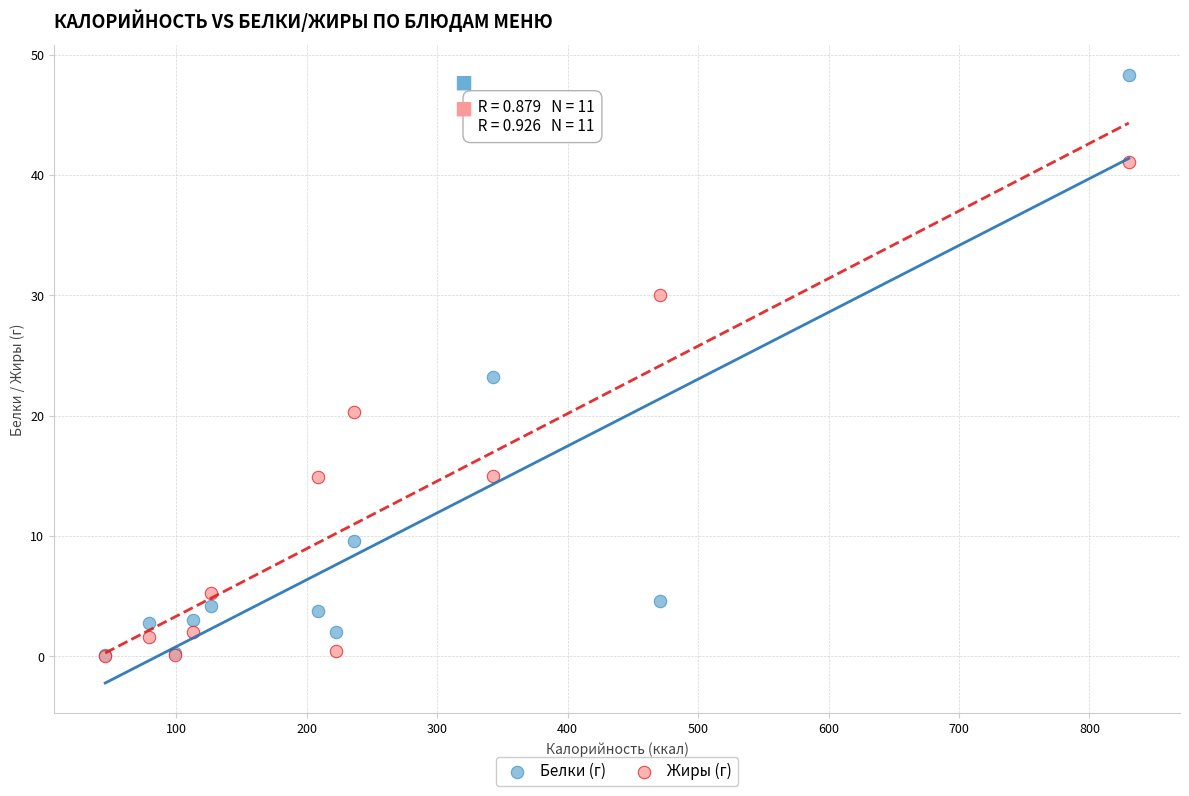

What are all the series names shown in the legend?

Белки (г), Жиры (г)